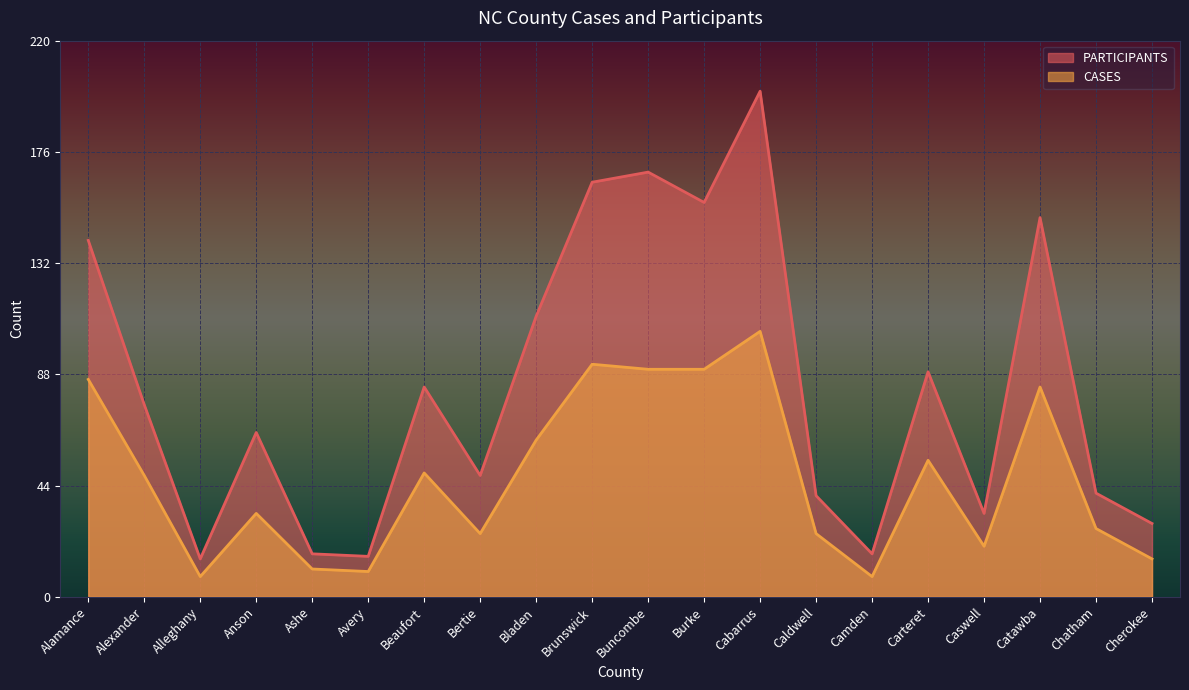

What is the greatest value displayed?

200